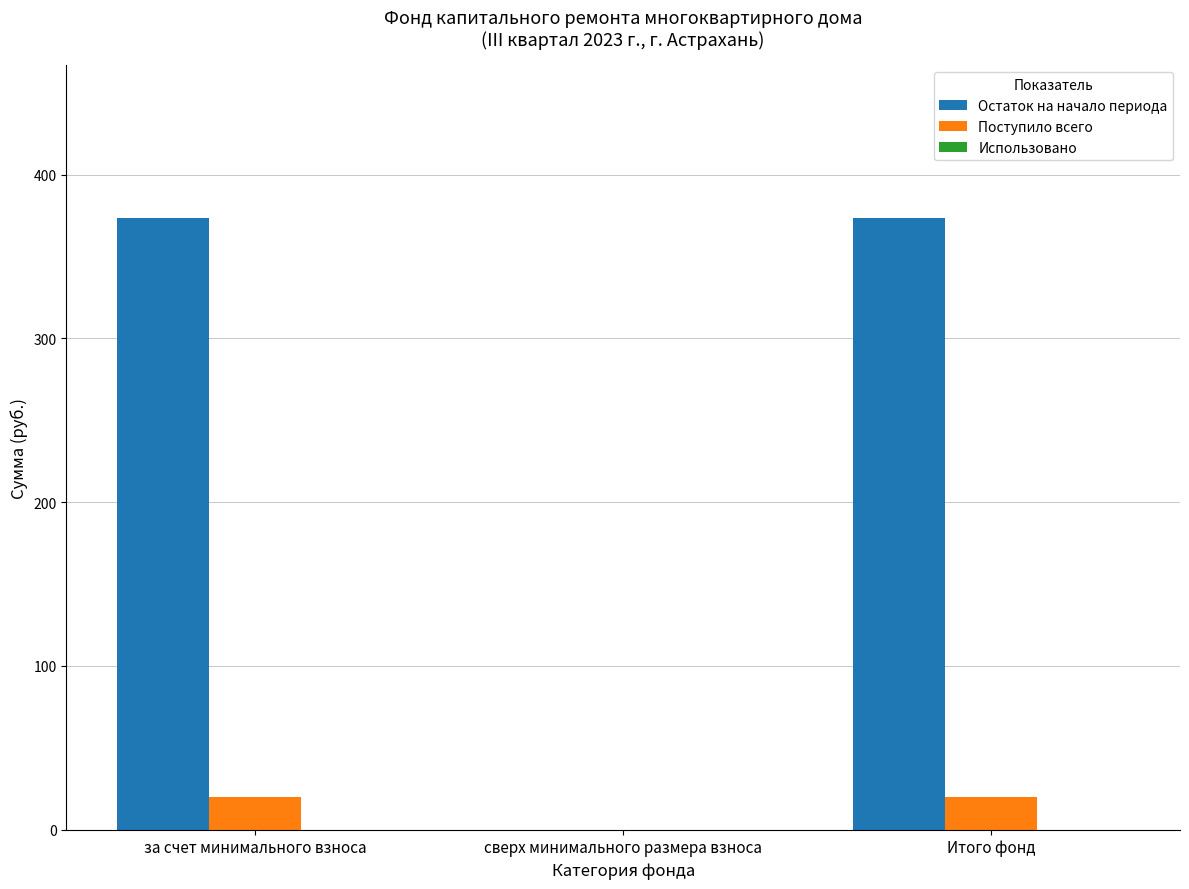

True or false: Остаток на начало периода has a value of 118.1 at сверх минимального размера взноса.

False